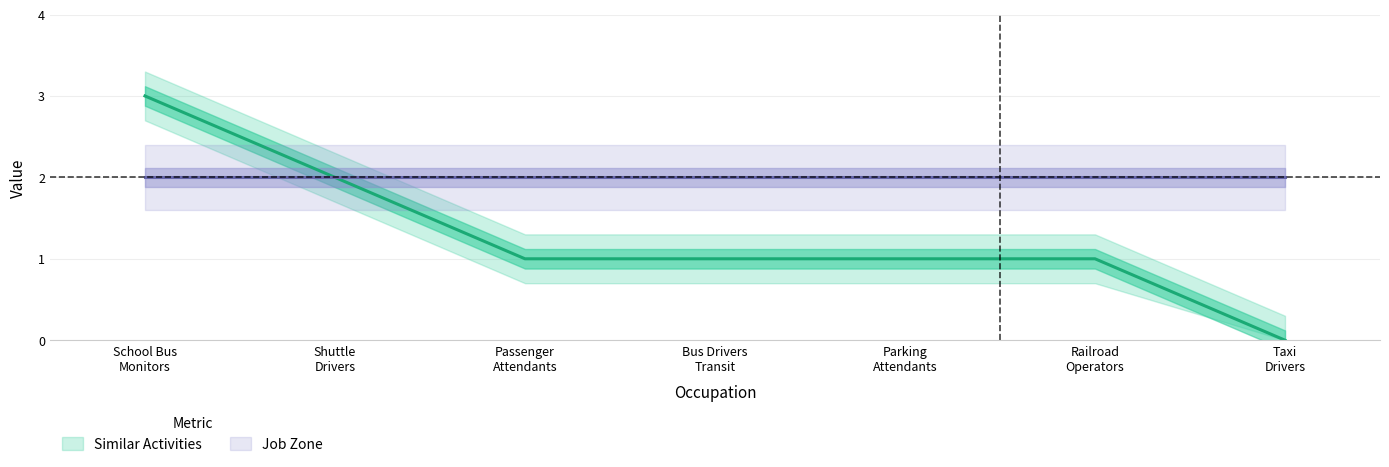

What is the average value?

1